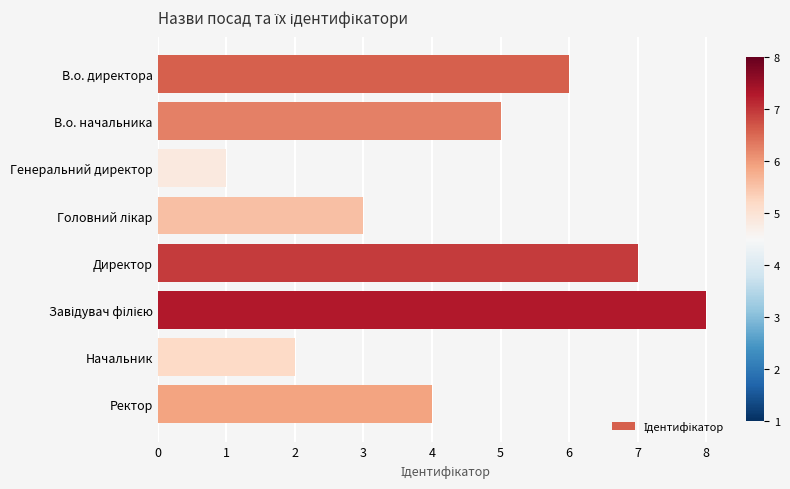

What is the sum of all values?

36